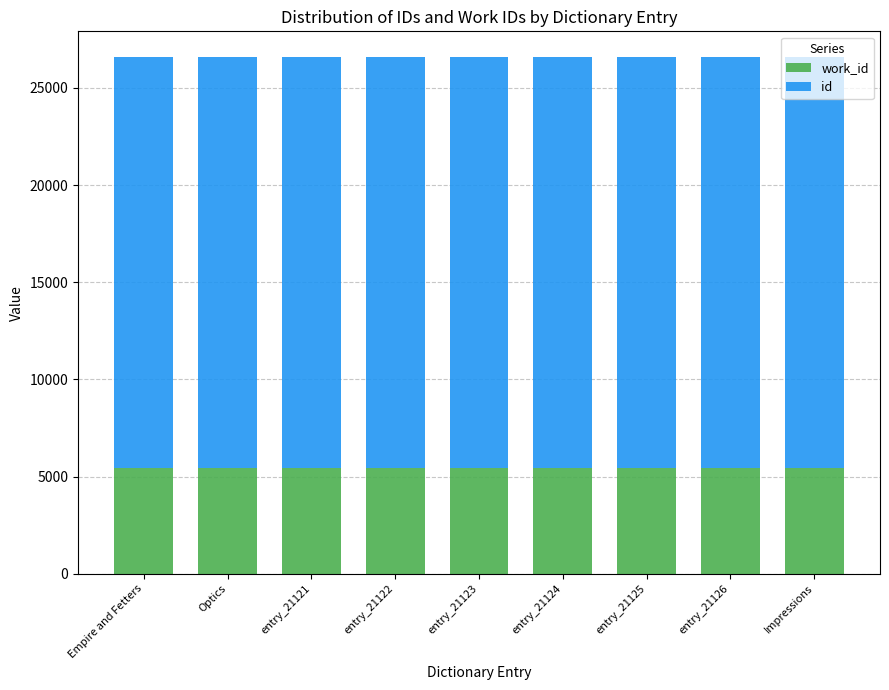

What are all the series names shown in the legend?

work_id, id